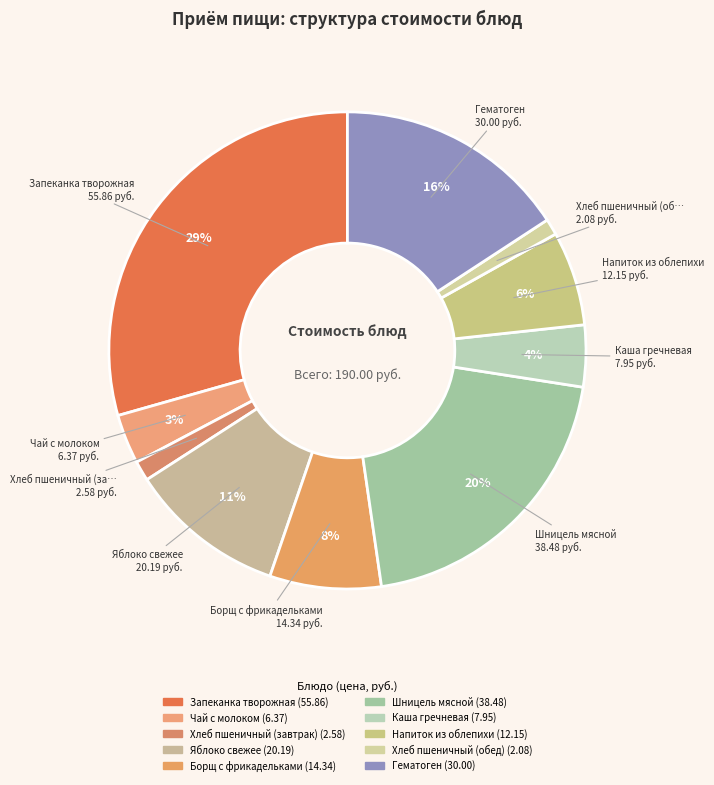

Approximately how many times larger is the value at Хлеб пшеничный (обед) compared to Чай с молоком?

0.3